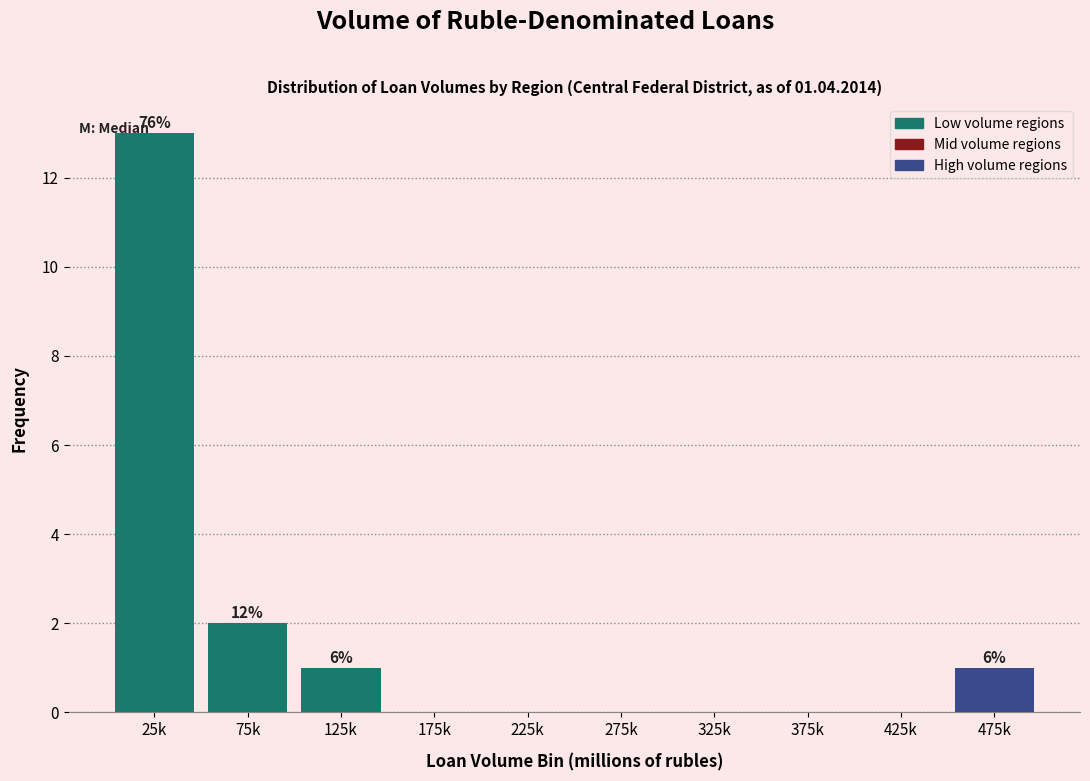

Reading left to right, extract all data points from this chart.

25k=13	75k=2	125k=1	175k=0	225k=0	275k=0	325k=0	375k=0	425k=0	475k=1